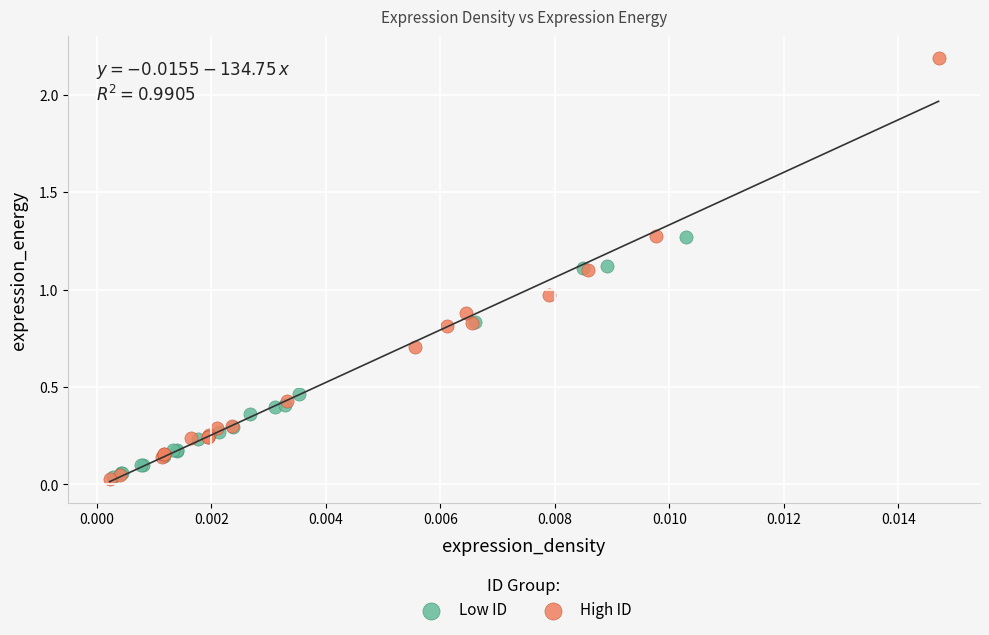

Which series has the largest Y range (max minus min)?

High ID